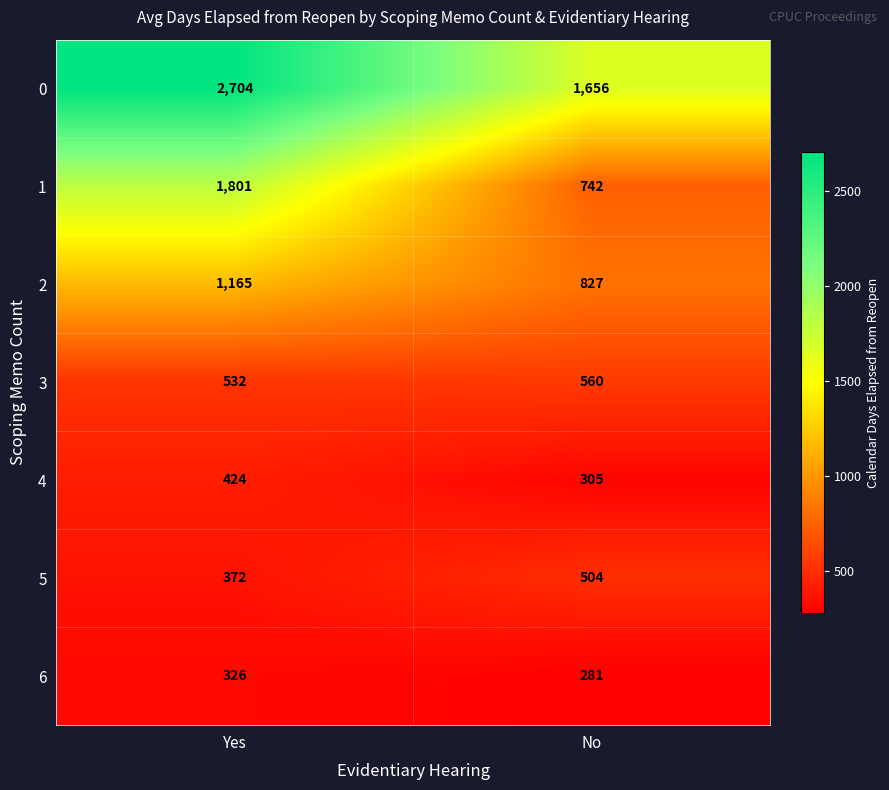

What is the total value across all series at No?

4875